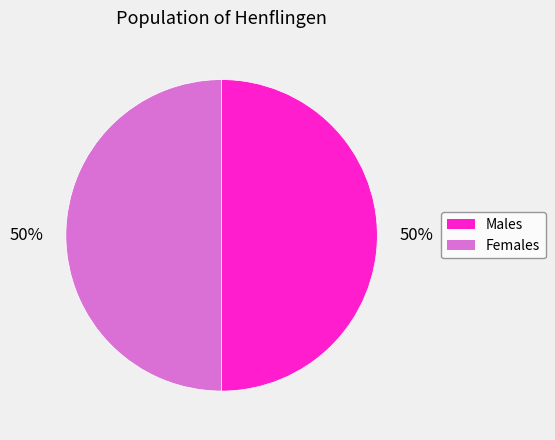

To the nearest percent, what portion does Males represent?

50%